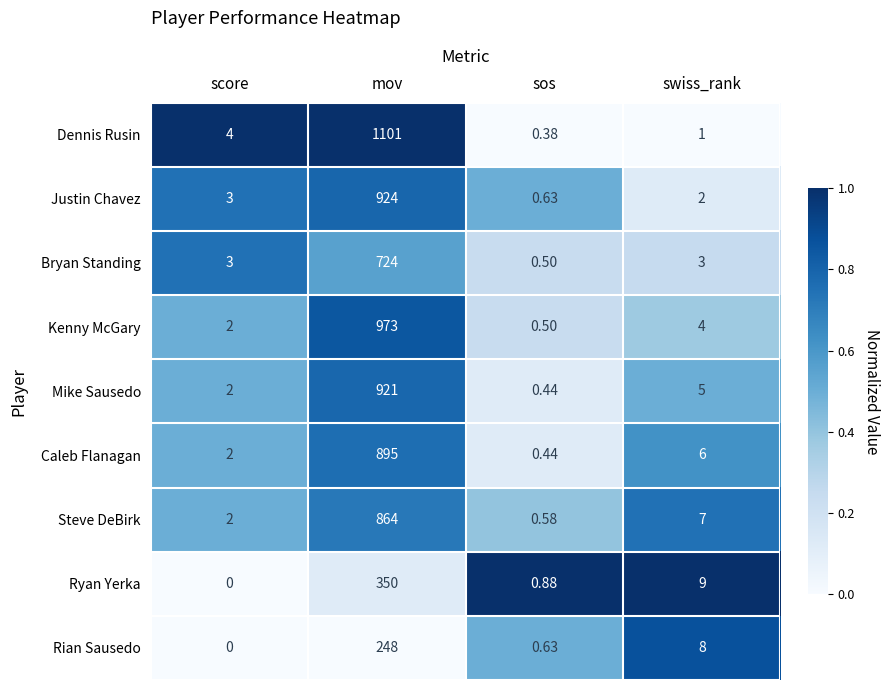

Which series has the largest range (max minus min)?

Dennis Rusin